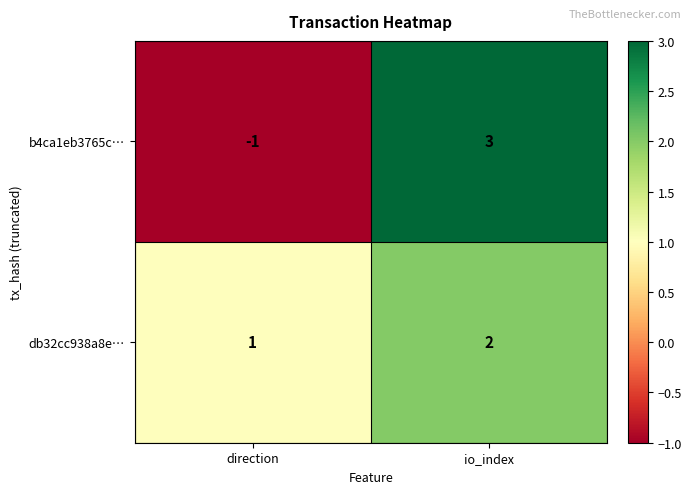

At how many categories does at least one series exceed 2?

1